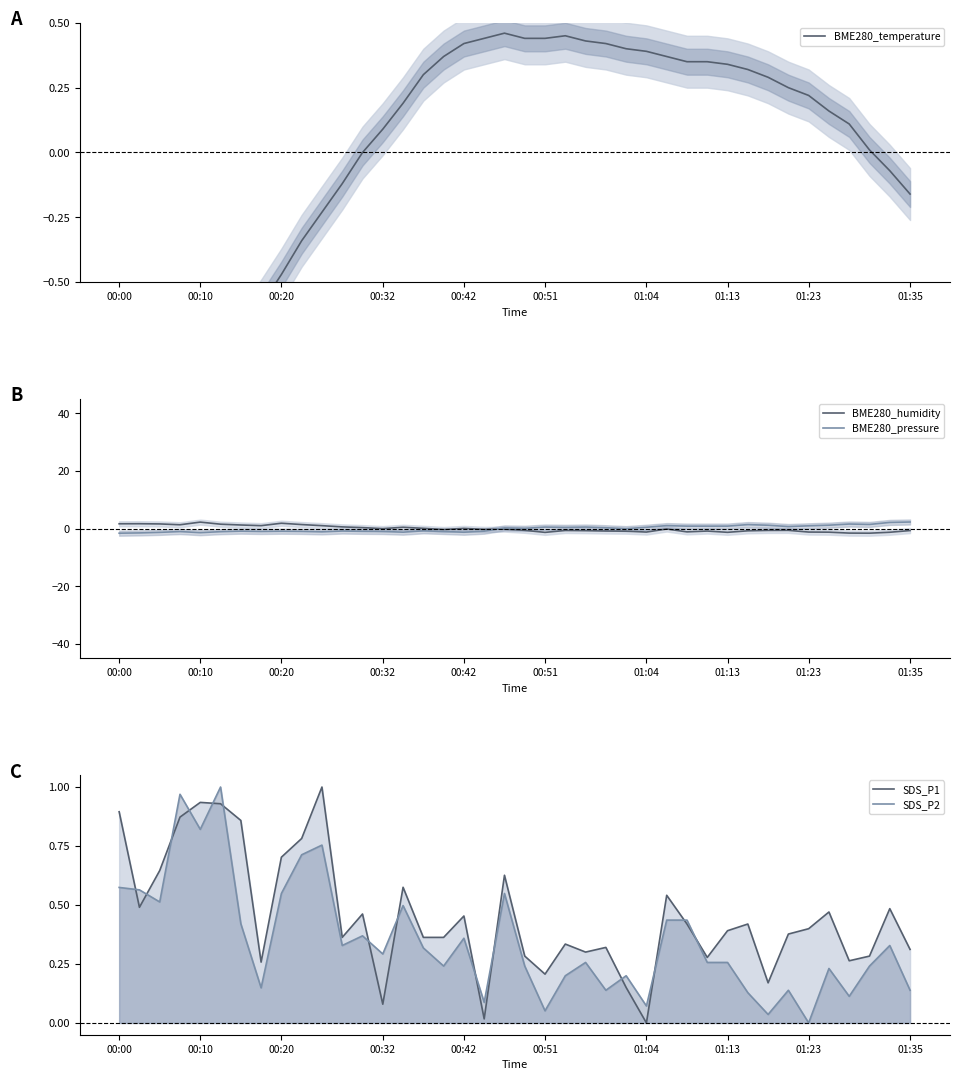

What is the label of the 8th point from the left?

01:13